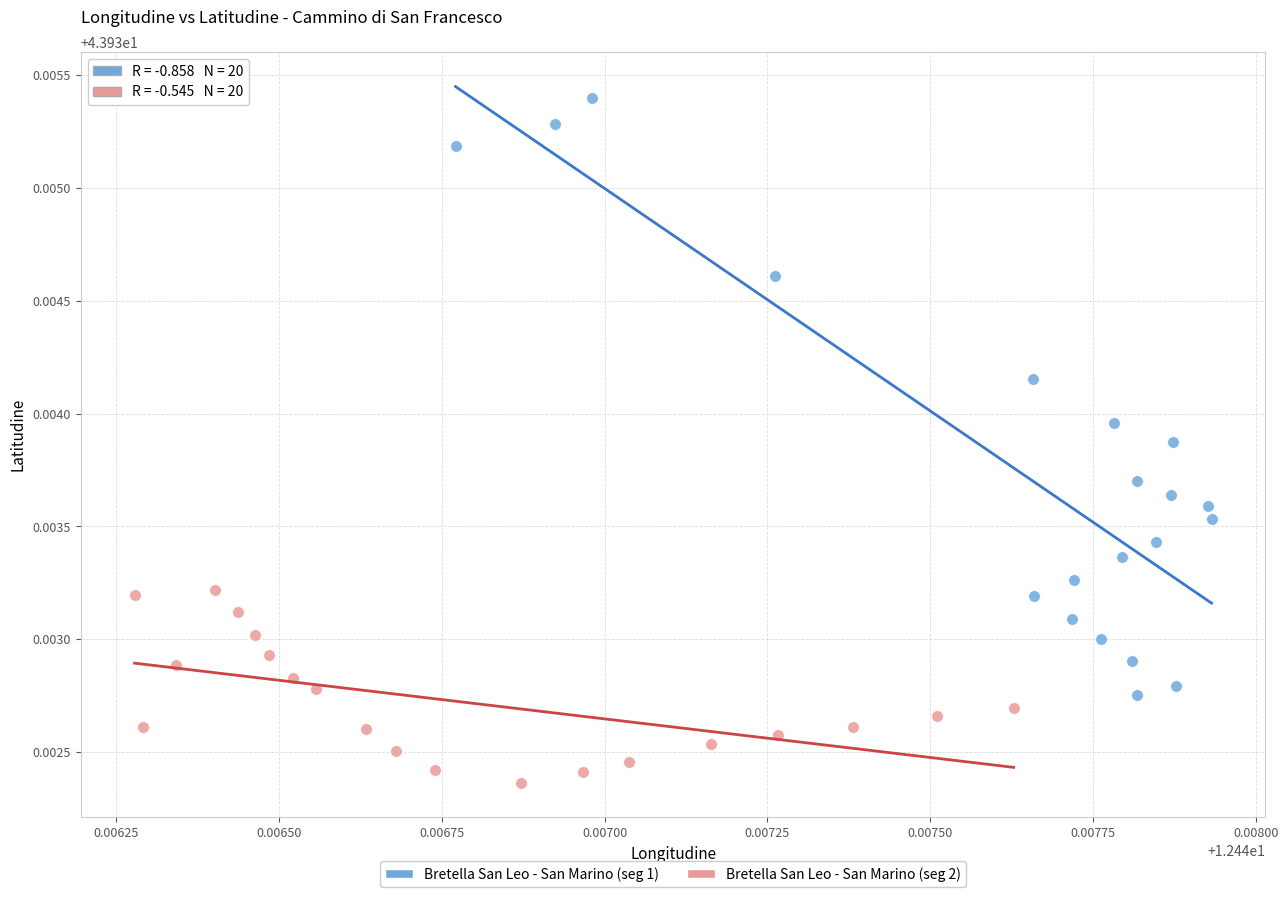

Which series contains the highest Y value?

Bretella San Leo - San Marino (seg 1)